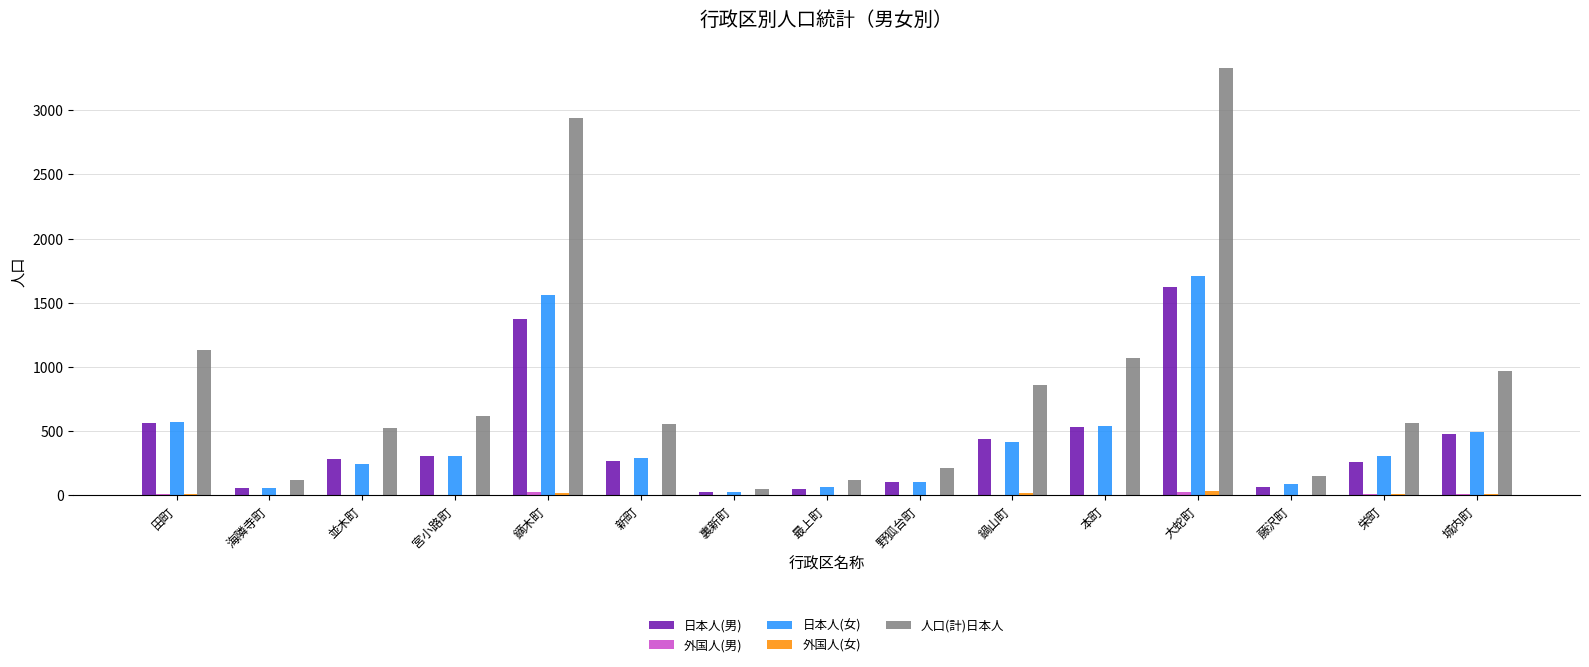

At which label is 人口(計)日本人 closest to 1689?

田町